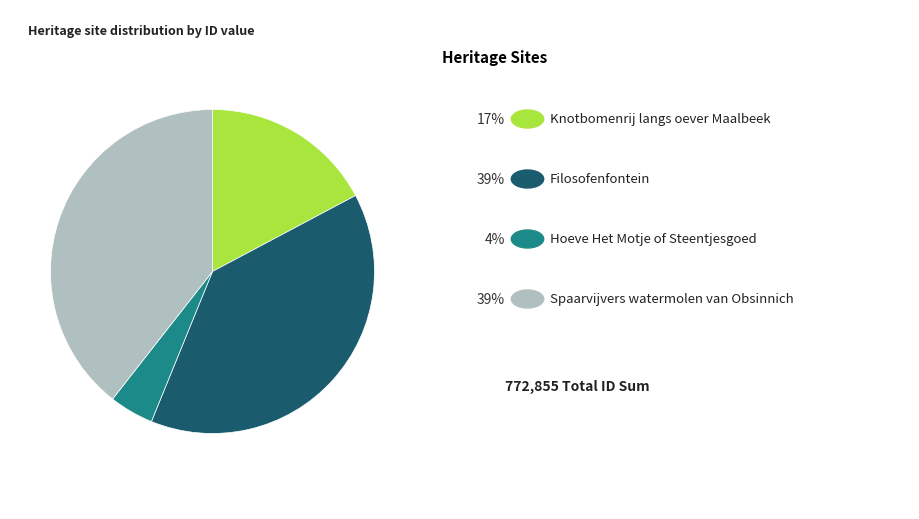

Does any single category account for the majority?

No